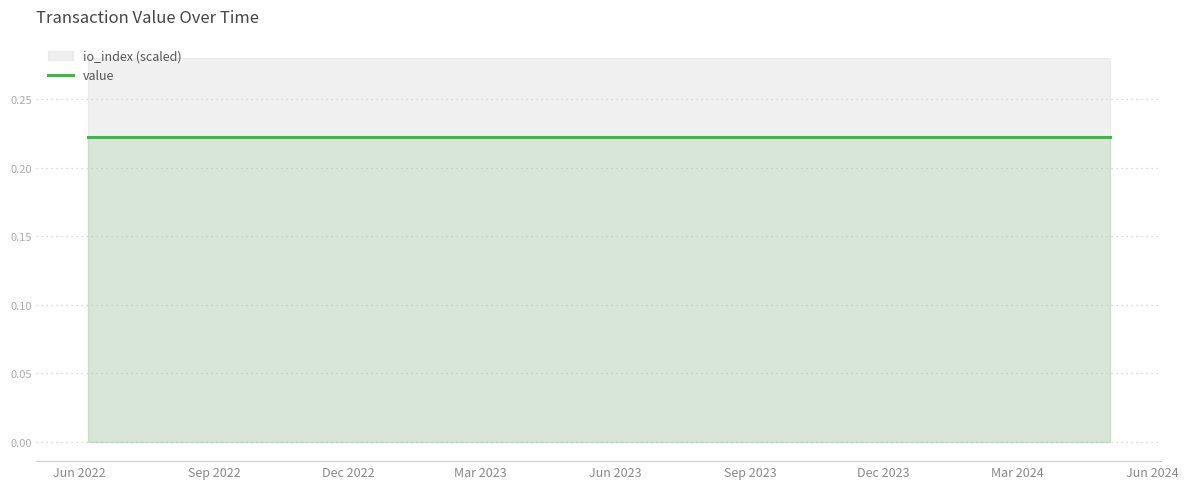

What is the average value of the io_index series?

28.0